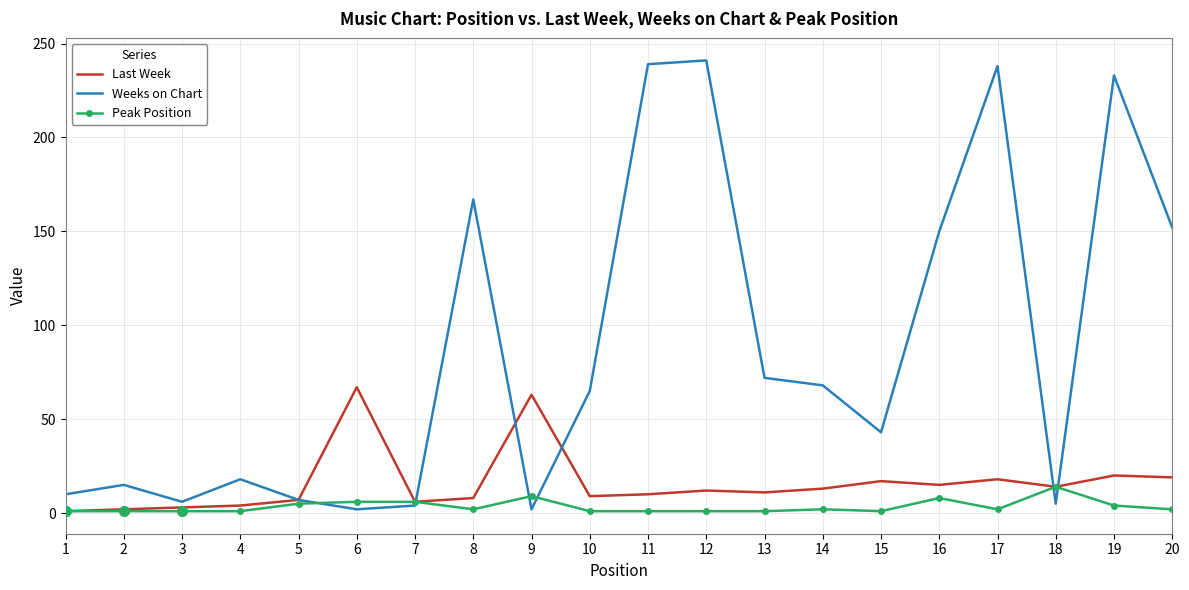

Is the value of Weeks on Chart at 15 greater than the value of Last Week at 14?

Yes